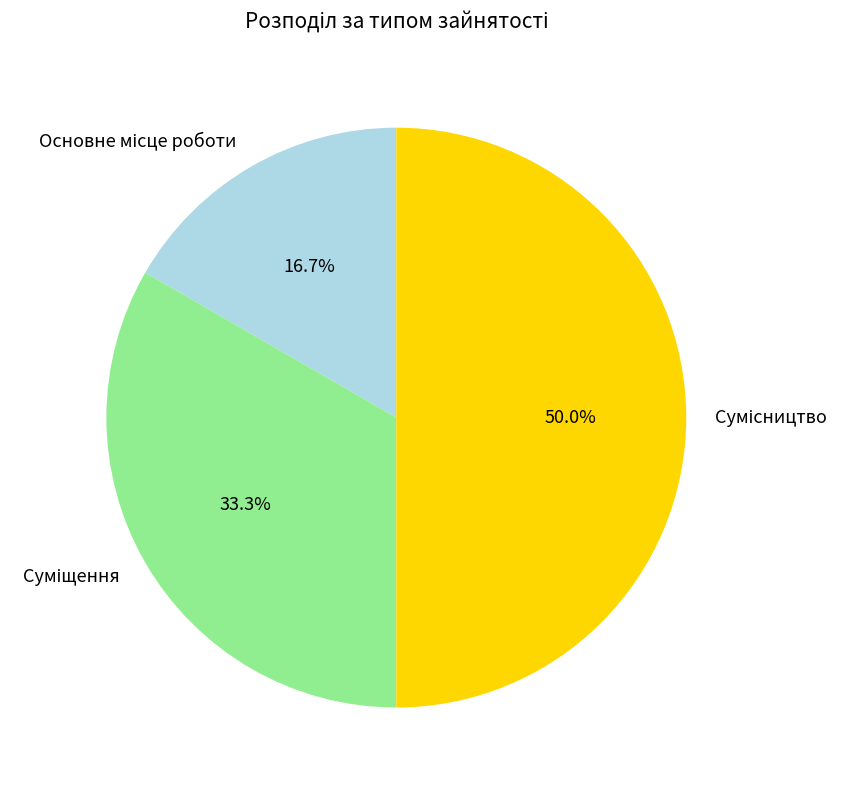

What percentage do Сумісництво and Основне місце роботи together represent?

66.7%